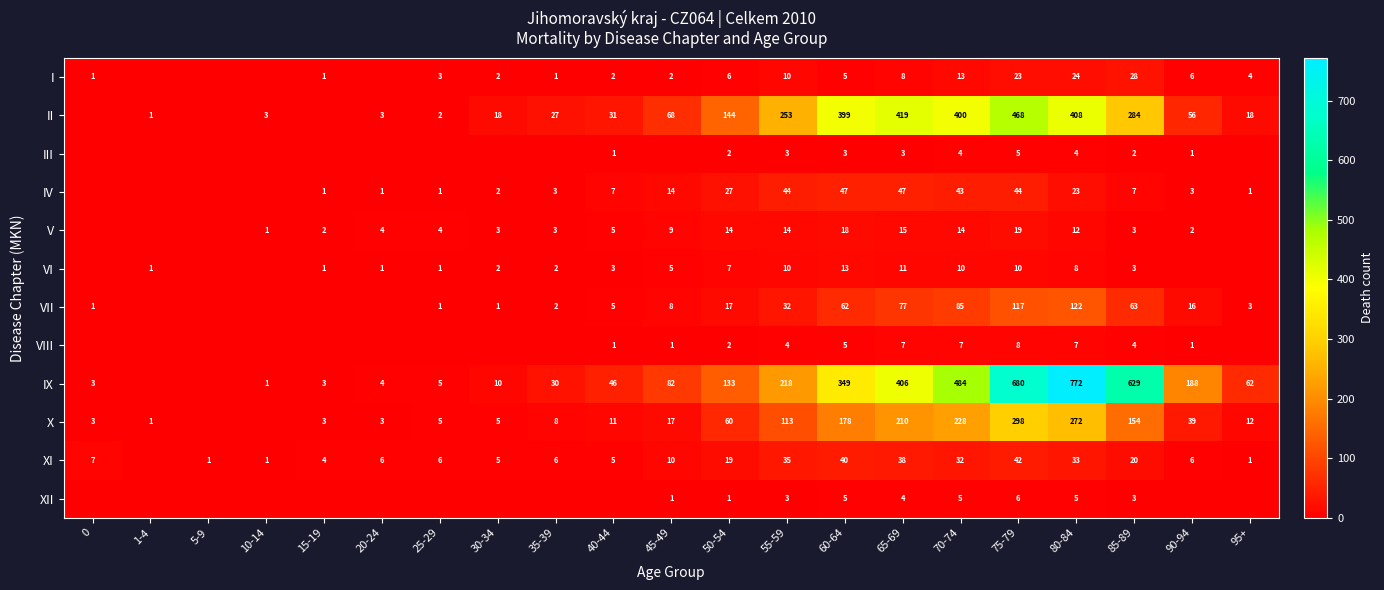

At 75-79, list the series in order from largest to smallest.

IX, II, X, VII, IV, XI, I, V, VI, VIII, XII, III